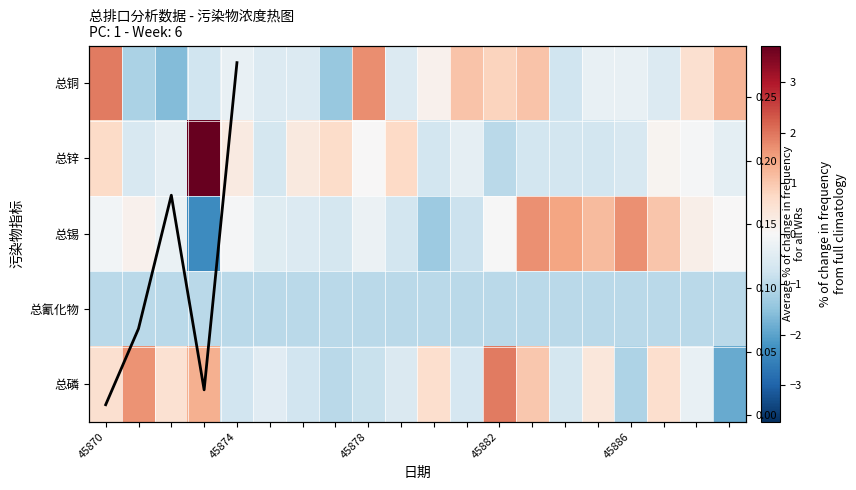

Where does the 总锌 series first go above 0?

45870